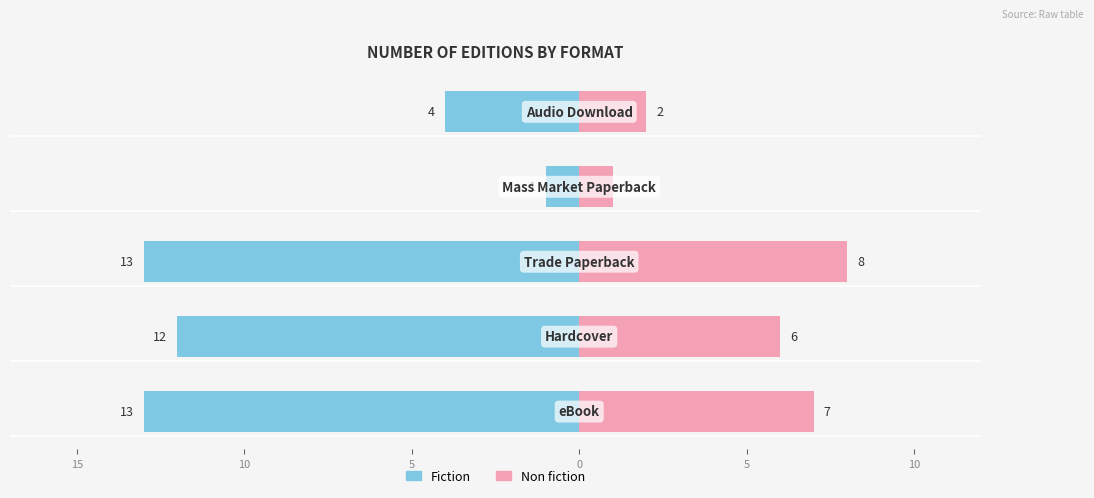

How many groups of bars are there?

5